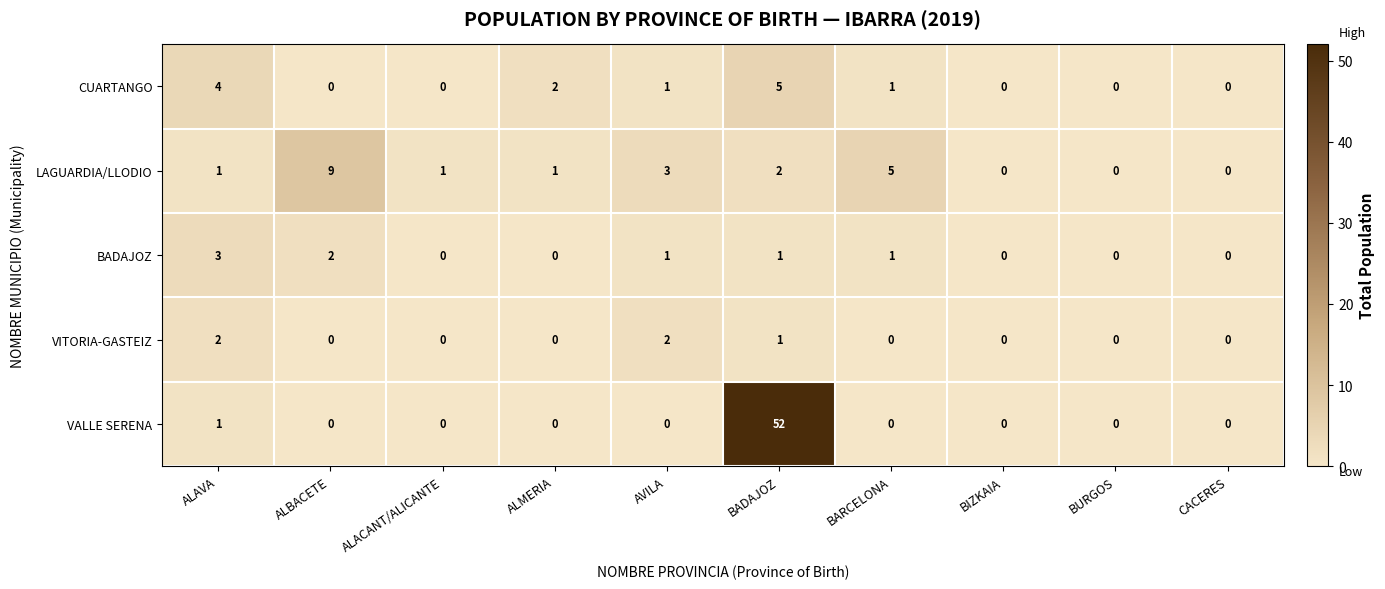

At which category does the chart reach its peak across all series?

BADAJOZ